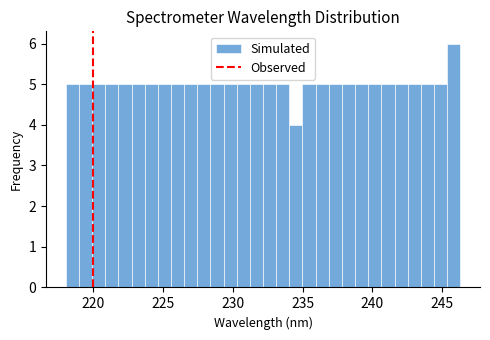

Around what value on the x-axis is the tallest bar? Give the approximate position of its centre, as read against the axis.

246.0